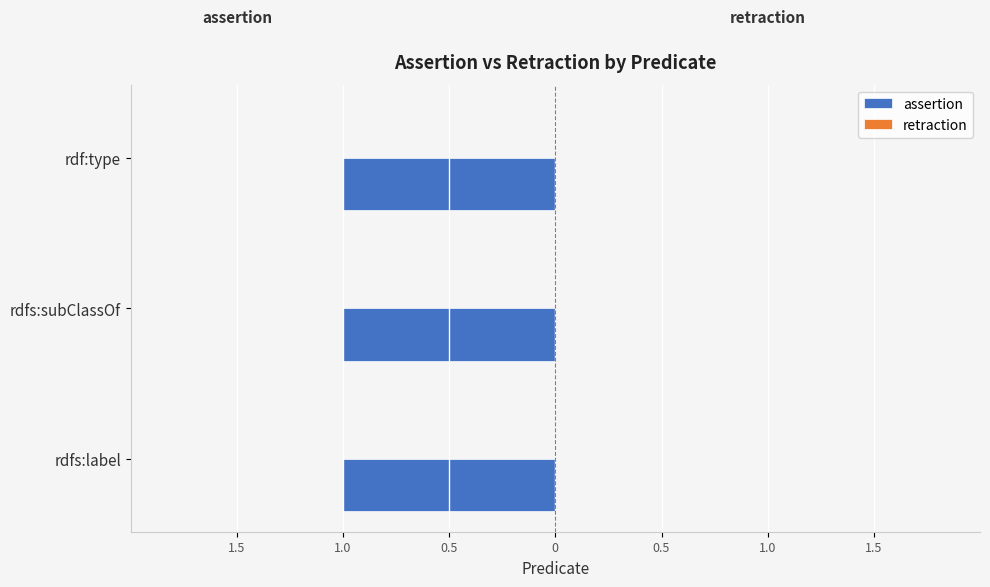

What is the maximum value shown in the chart?

1